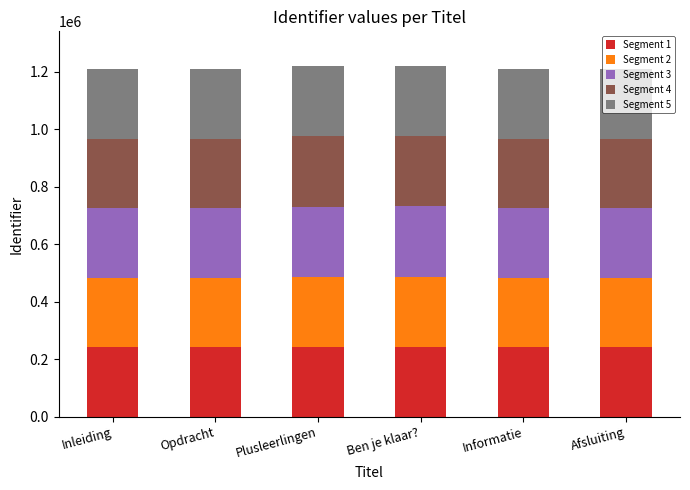

What is the sum of the Segment 1 values at Opdracht and Inleiding?

483097.8